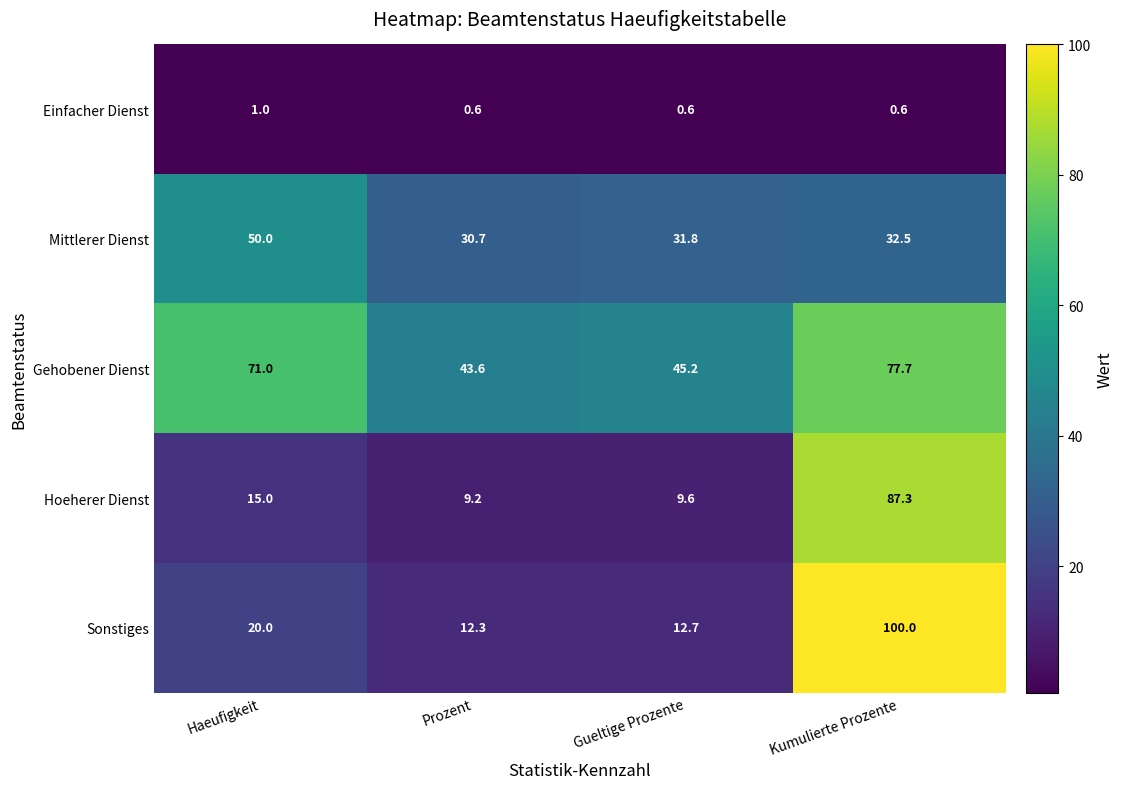

What is the sum of the Sonstiges values at Prozent and Kumulierte Prozente?

112.3